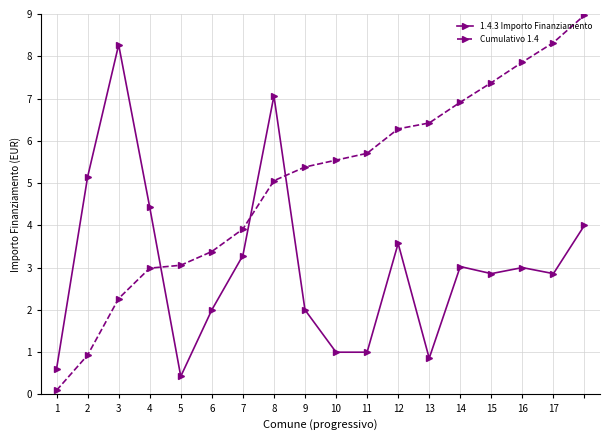

What is the maximum value shown in the chart?

9.0